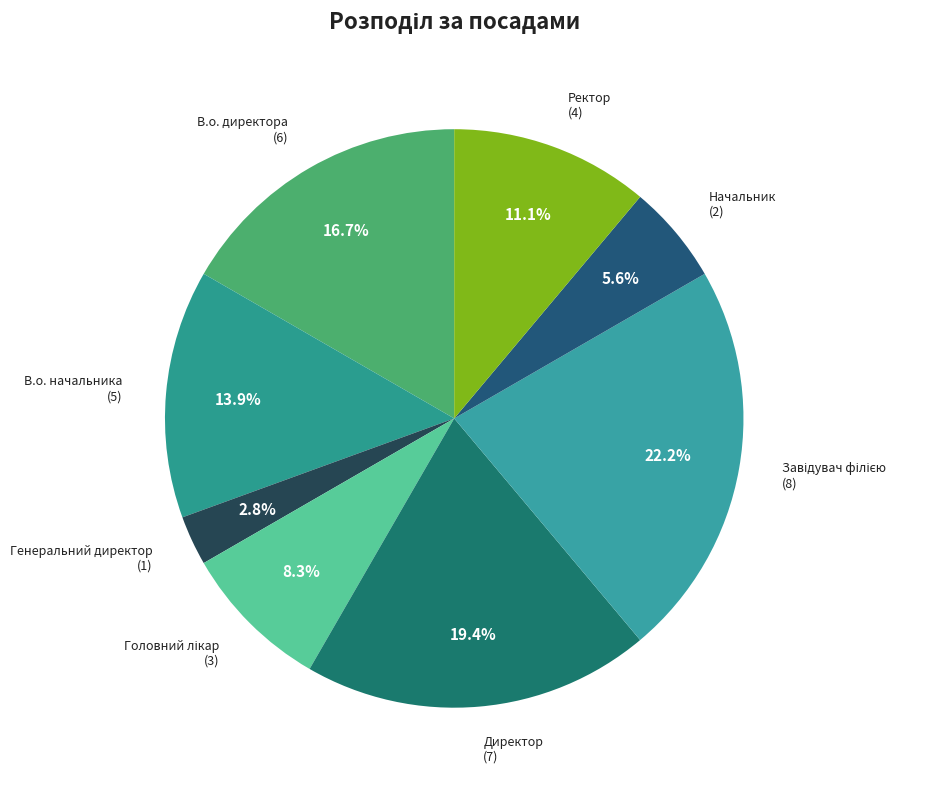

Is there a majority slice in this chart?

No